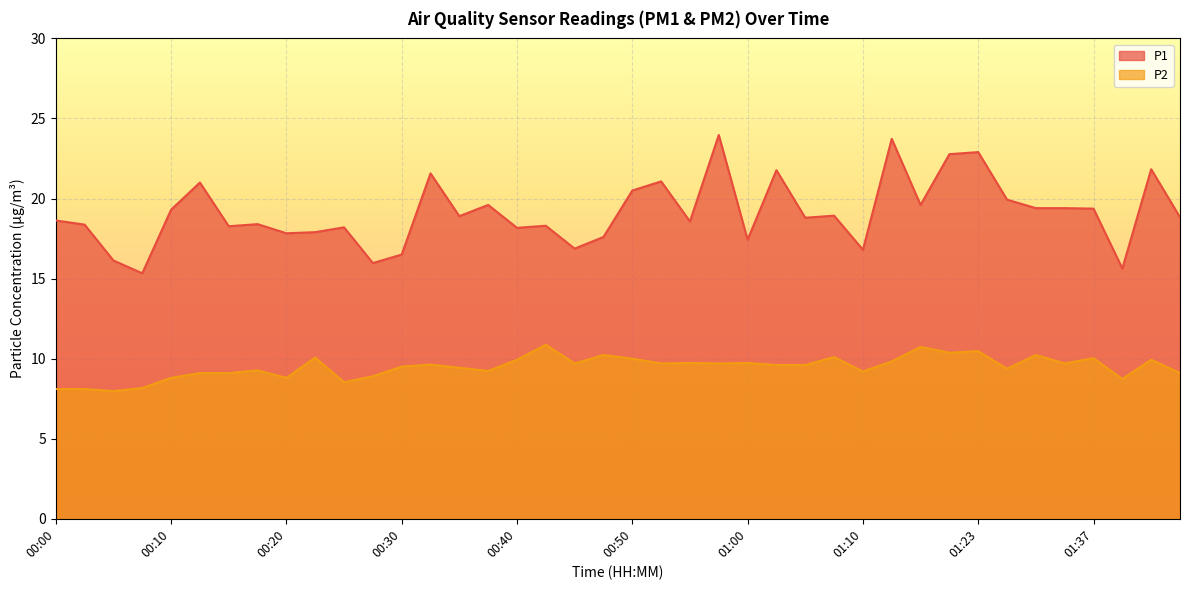

True or false: P2 has a value of 4.3 at 00:35.

False